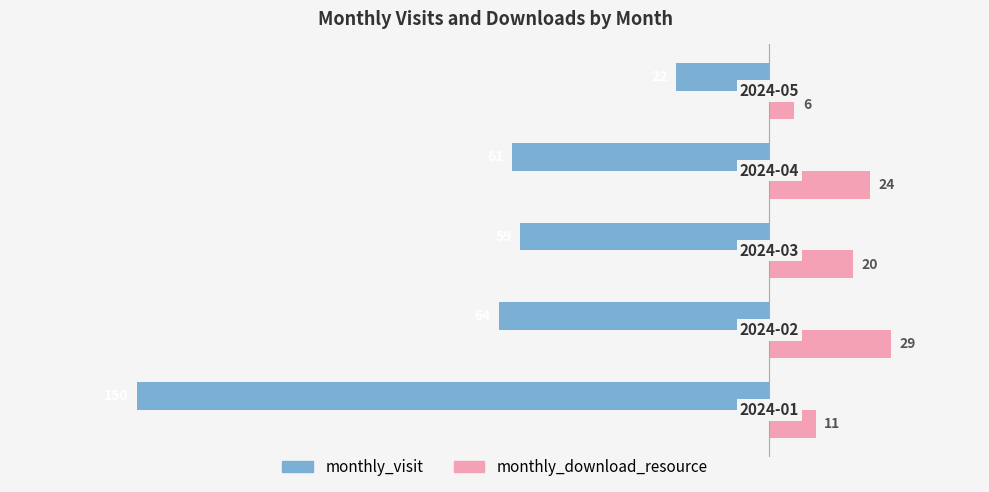

Which series has the largest total across all categories?

monthly_download_resource